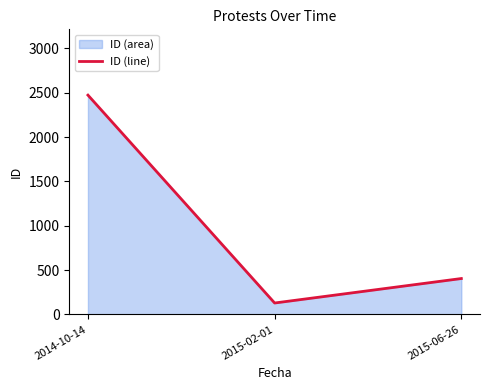

What is the sum of the values at 2014-10-14 and 2015-02-01?

2603